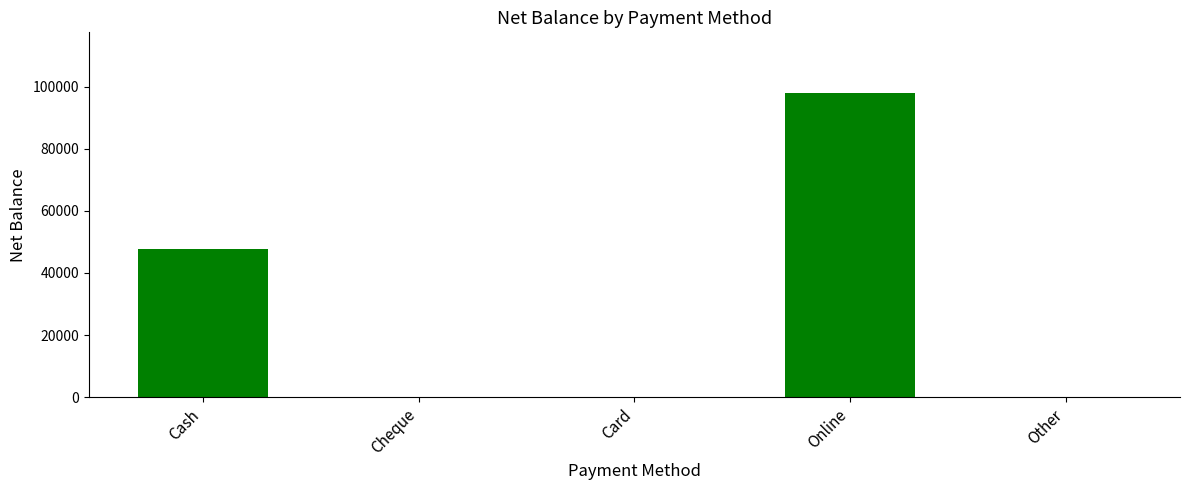

Reading left to right, list all the values displayed in this chart.

47800	0	0	97900	0